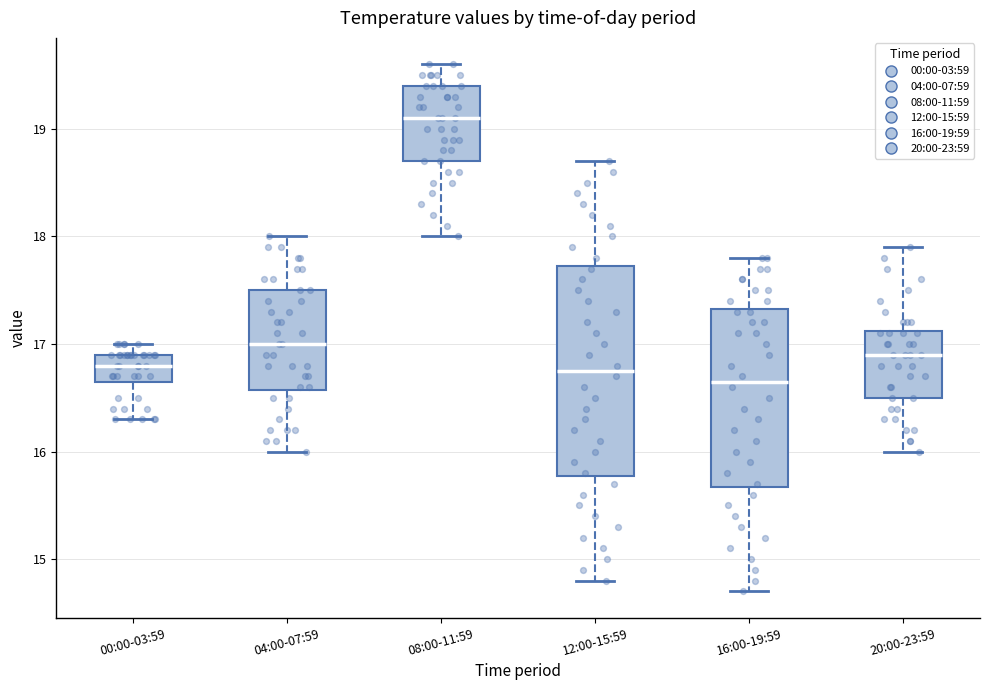

Reading left to right, transcribe this box plot: for each box, give where its median line is, the range the box spans, and where its two whiskers end, as read against the y-axis. The values are not printed on the chart, so give them approximately, as read against the axis.

00:00-03:59: median 16.8, box 16.7 to 16.9, whiskers 16.3 to 17.0
04:00-07:59: median 17.0, box 16.6 to 17.5, whiskers 16.0 to 18.0
08:00-11:59: median 19.1, box 18.7 to 19.4, whiskers 18.0 to 19.6
12:00-15:59: median 16.8, box 15.8 to 17.7, whiskers 14.8 to 18.7
16:00-19:59: median 16.7, box 15.7 to 17.3, whiskers 14.7 to 17.8
20:00-23:59: median 16.9, box 16.5 to 17.1, whiskers 16.0 to 17.9